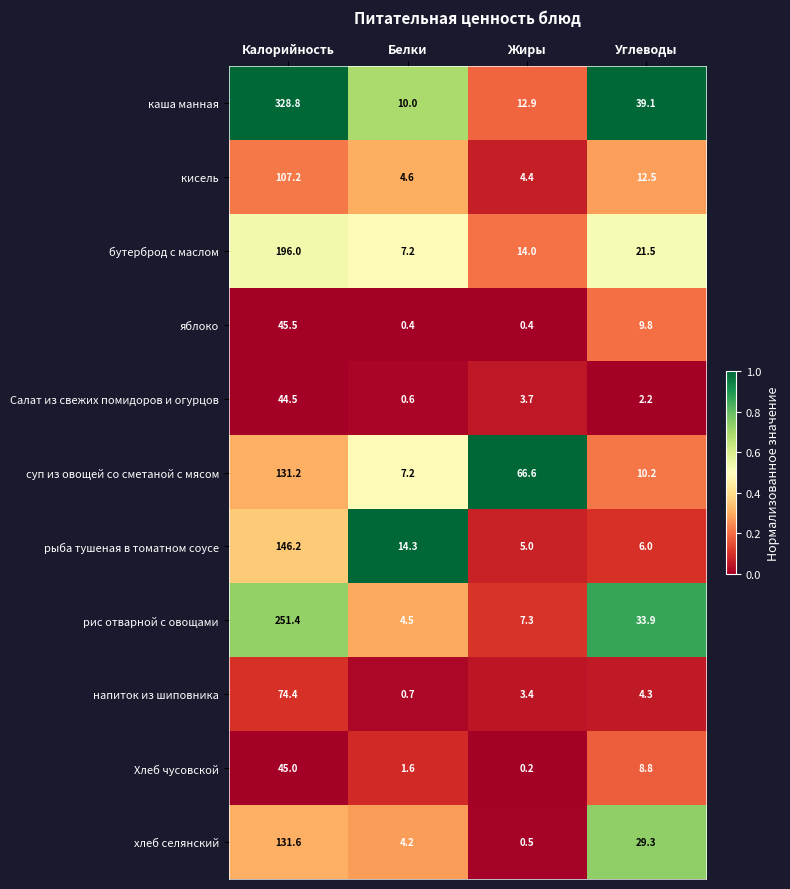

What is the difference between the maximum and second lowest values in the рис отварной с овощами series?

244.1